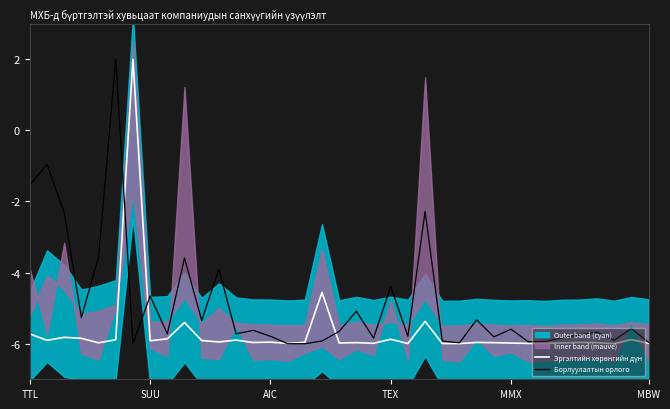

At how many categories does at least one series exceed 0?

2